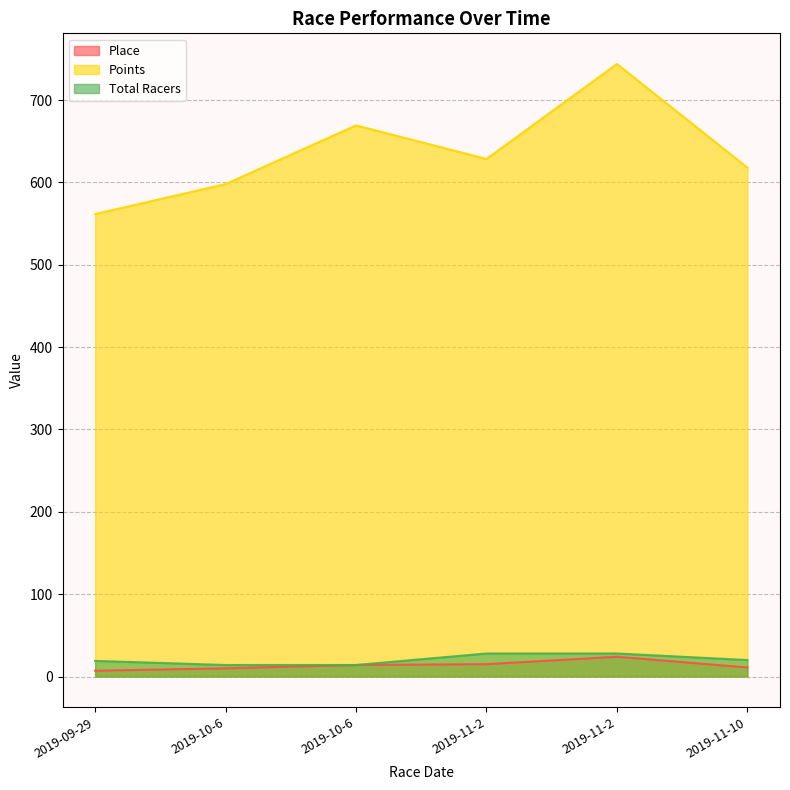

What is the difference between the maximum and minimum values in the Place series?

17.0